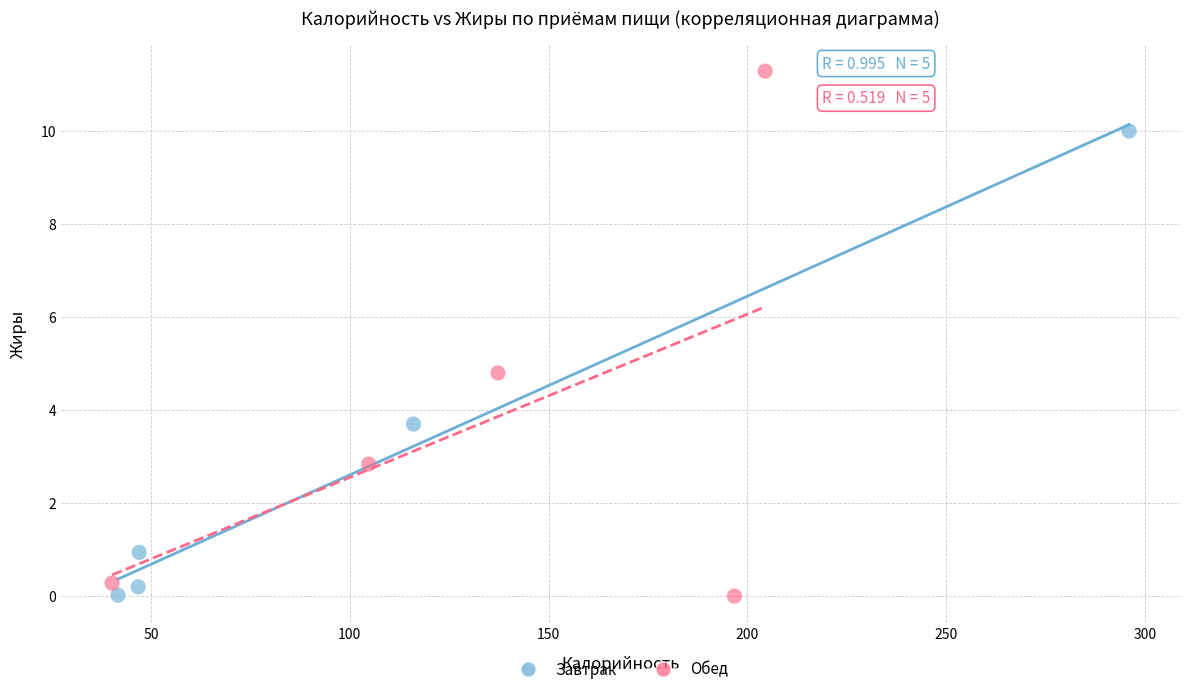

Which series has the largest Y range (max minus min)?

Обед